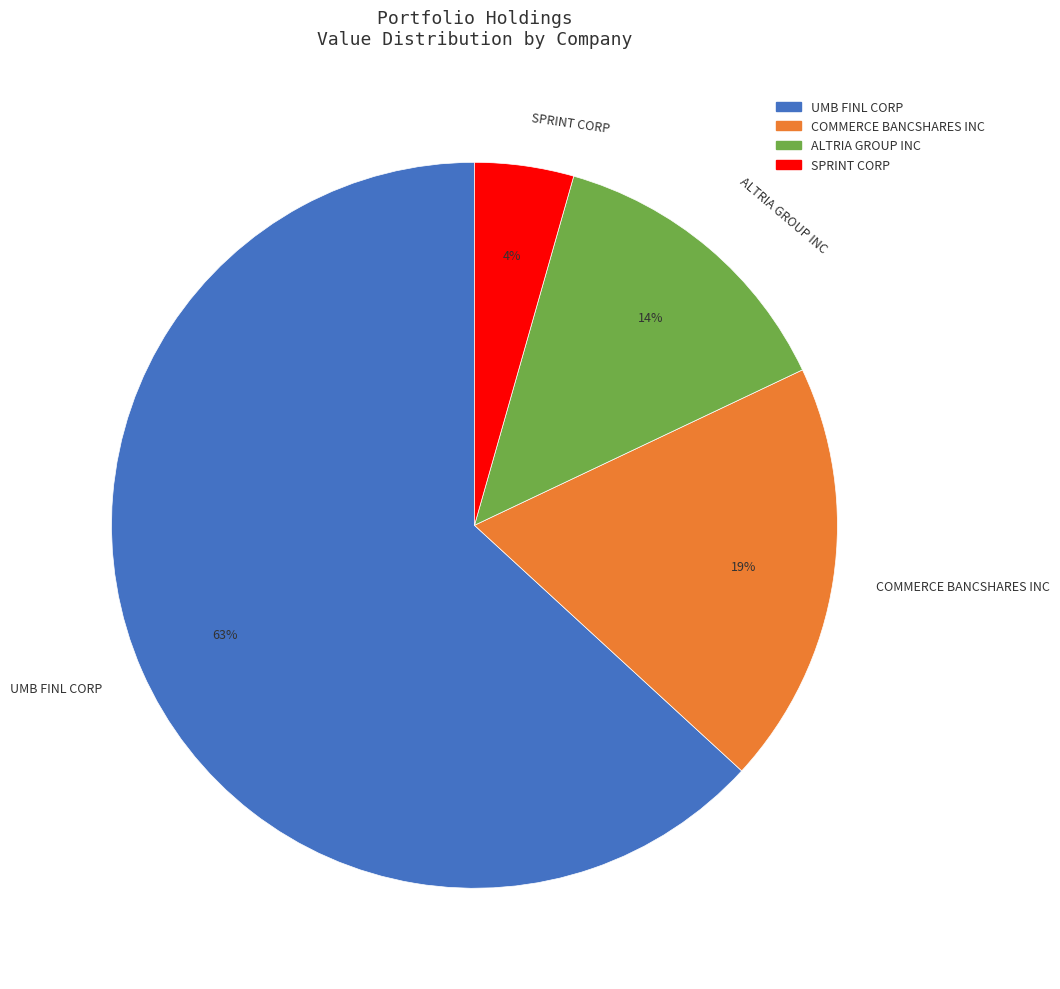

True or false: SPRINT CORP accounts for 4% of the total.

True